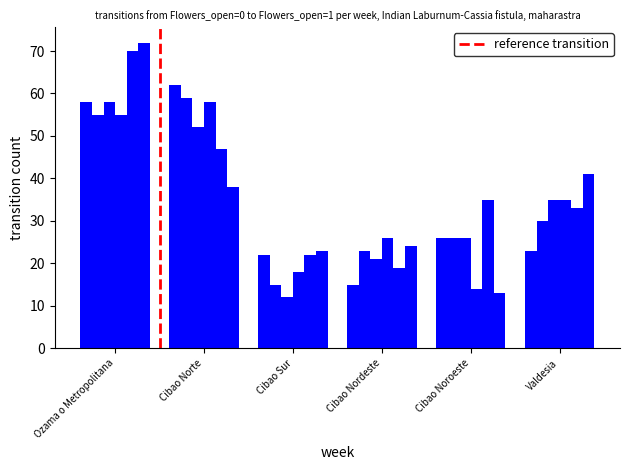

The value of Hombre 2013 at Valdesia is 21. True or false?

False